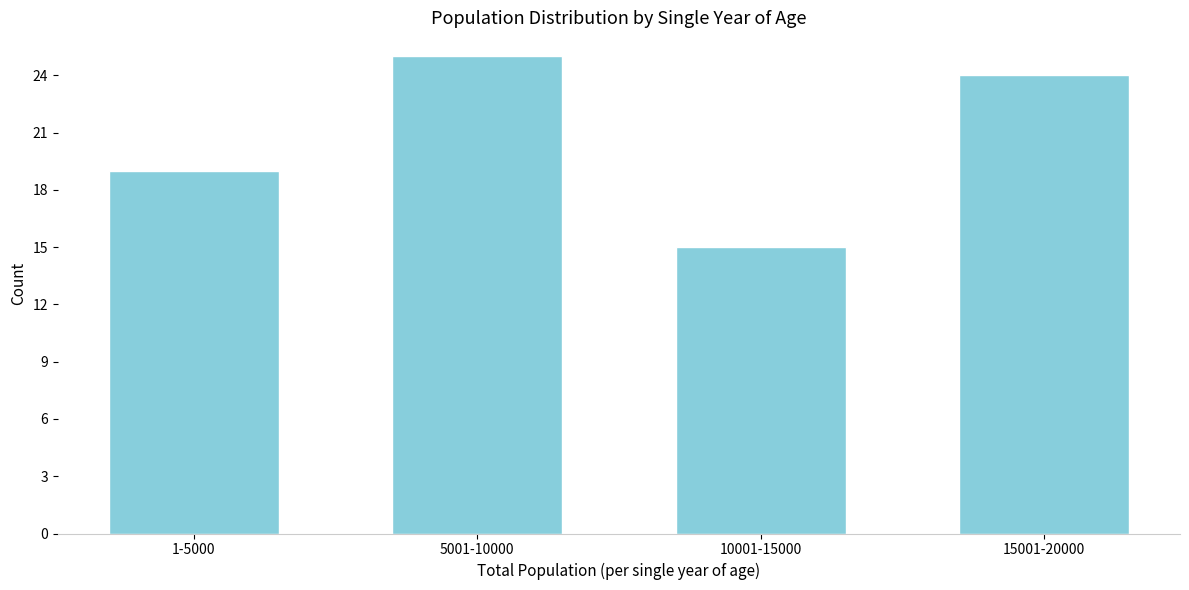

Reading left to right, what are all the values shown in this chart?

19	25	15	24